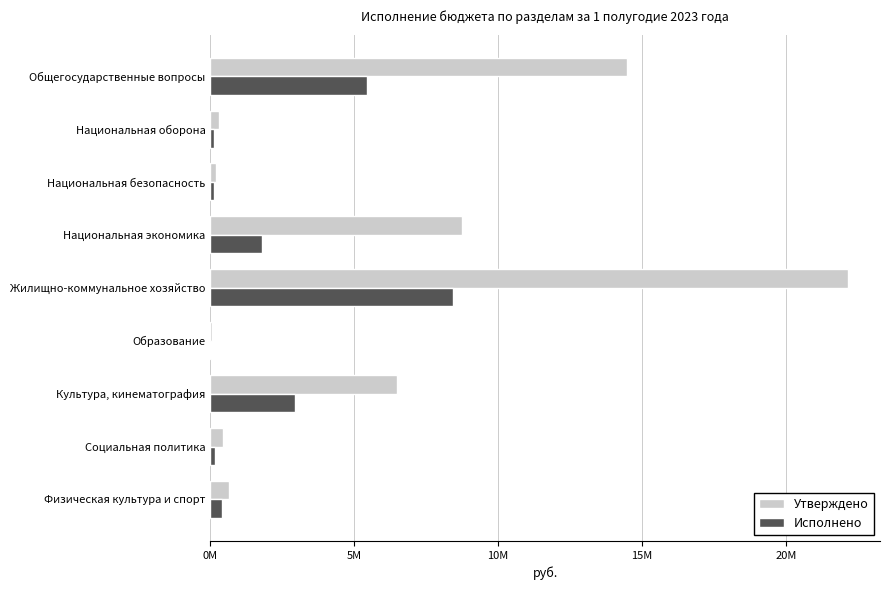

What are all the series names shown in the legend?

Утверждено, Исполнено